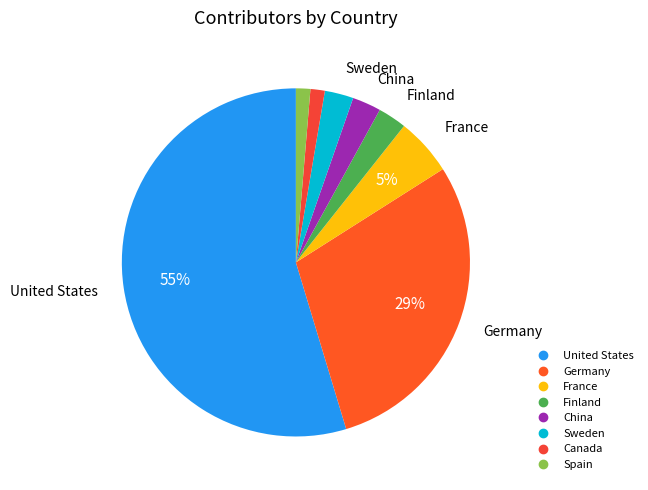

Count the number of slices in the pie.

8